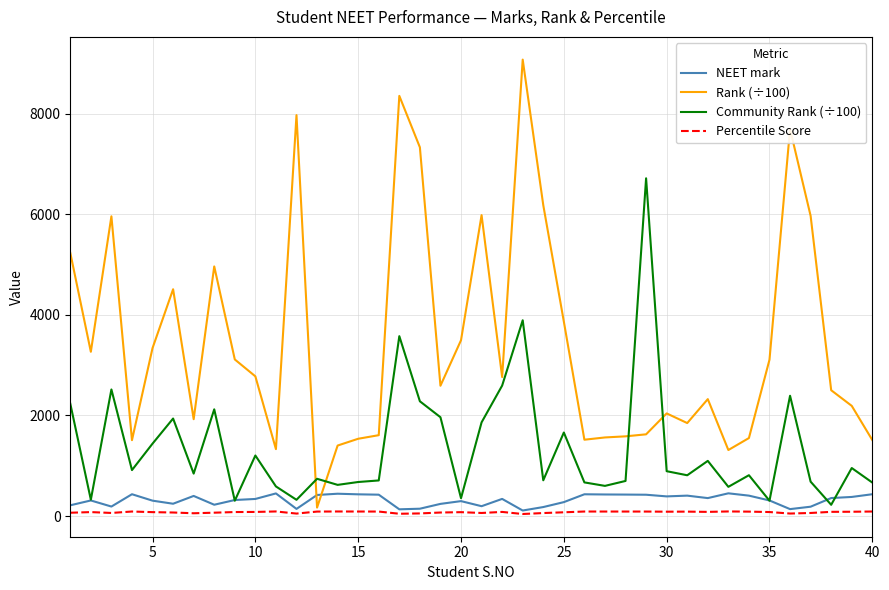

Which series has the widest spread of values?

Rank (÷100)